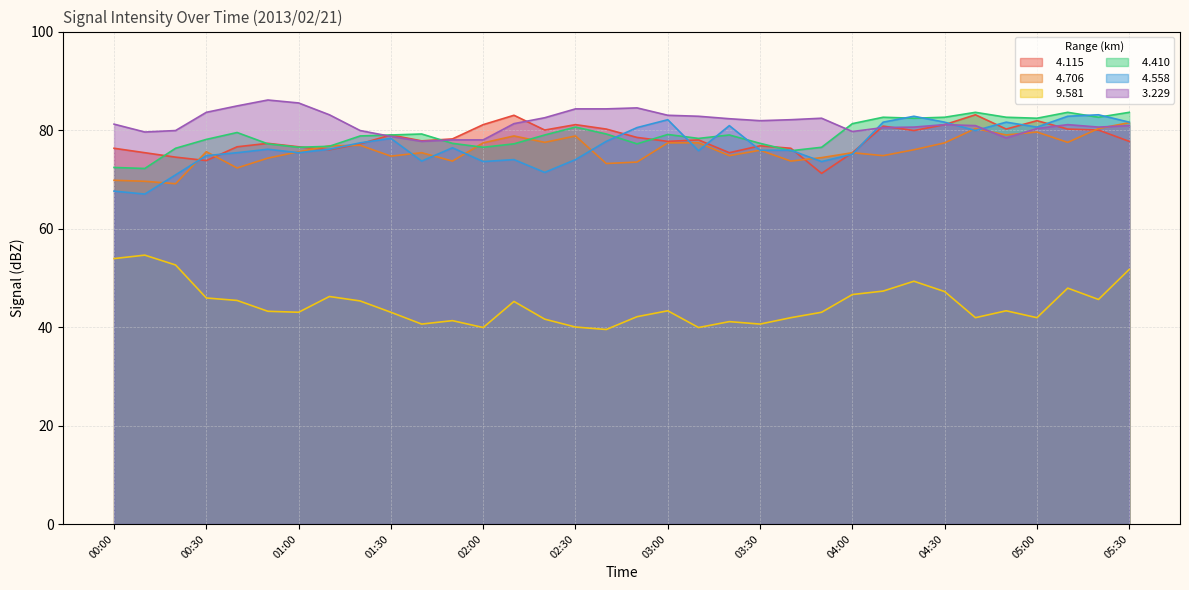

What is the label of the 26th point from the left?

04:10